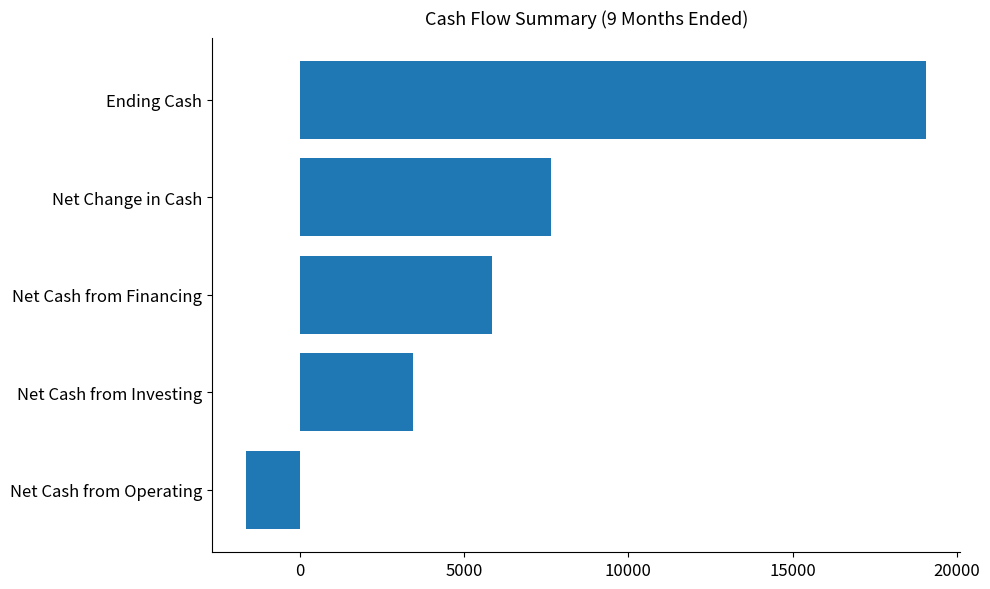

Rank the categories by value from highest to lowest.

Ending Cash, Net Change in Cash, Net Cash from Financing, Net Cash from Investing, Net Cash from Operating